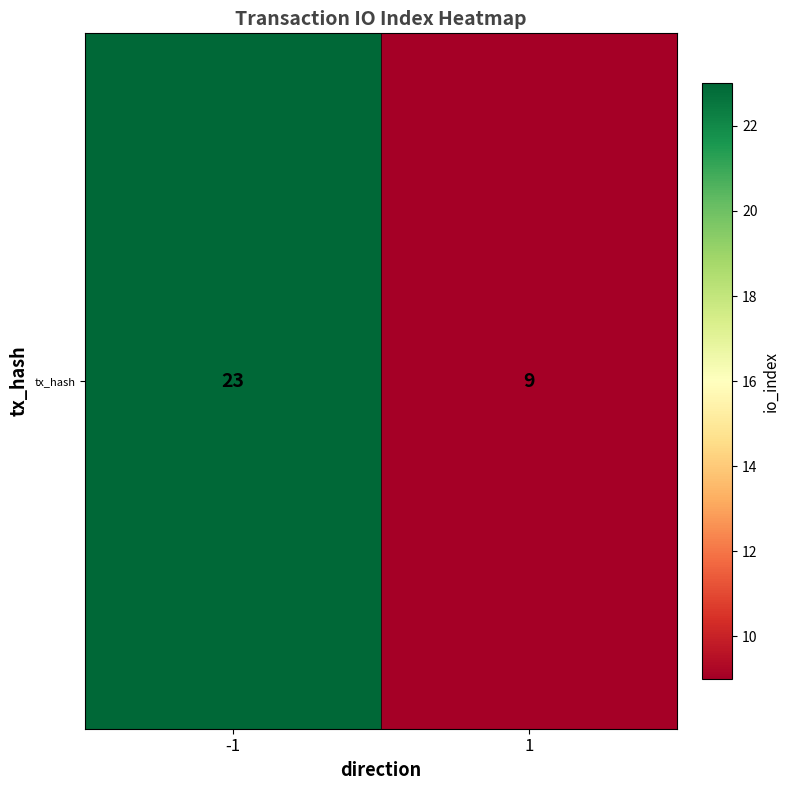

Which has a higher value, -1 or 1?

-1